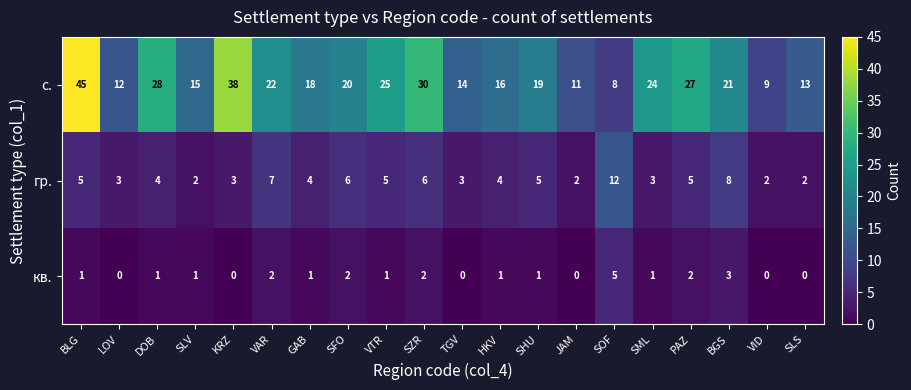

Which label corresponds to the largest value in the chart?

BLG